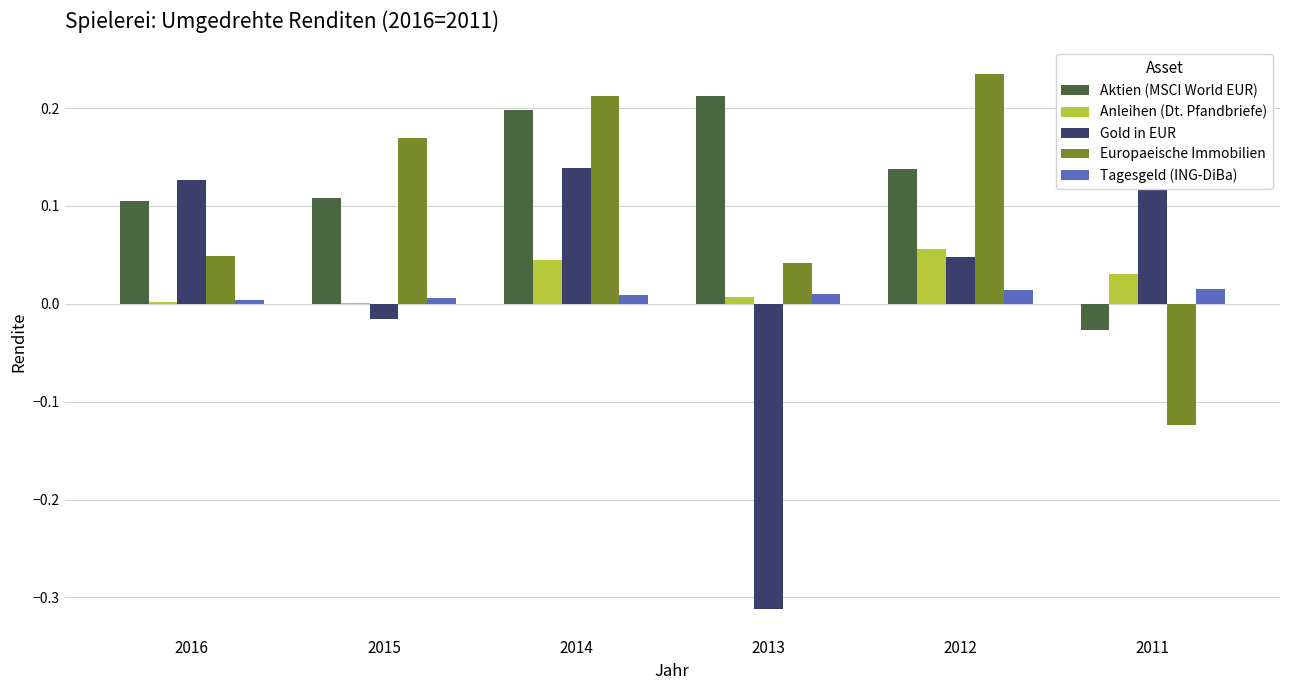

At which label does Aktien (MSCI World EUR) reach its peak?

2013